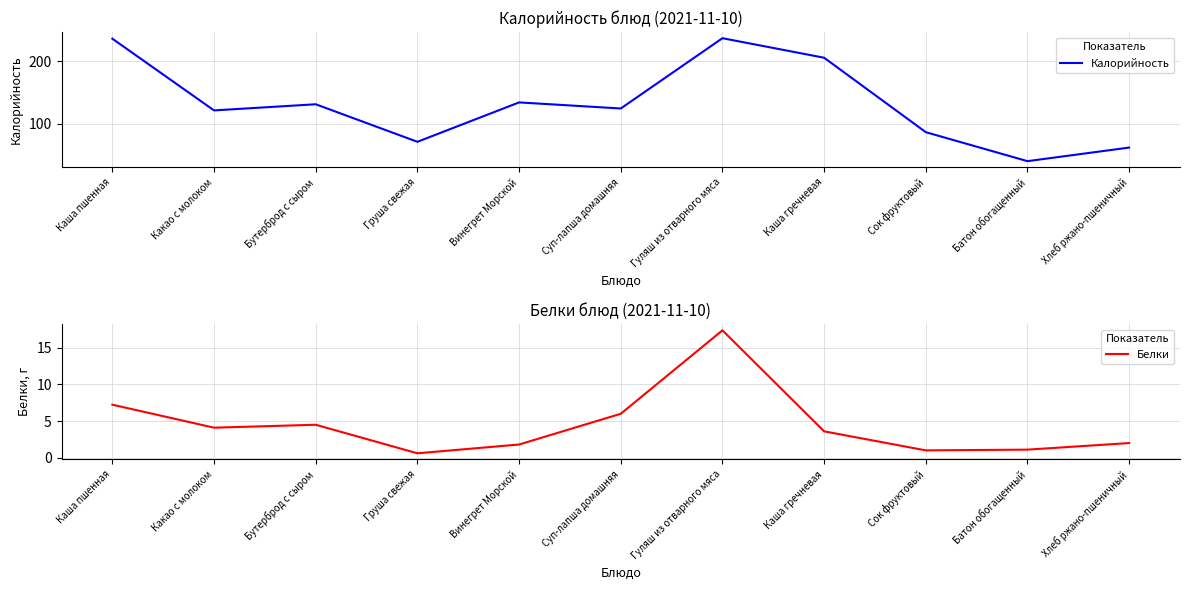

Between Каша гречневая and Батон обогащенный, which series saw the biggest shift?

Калорийность